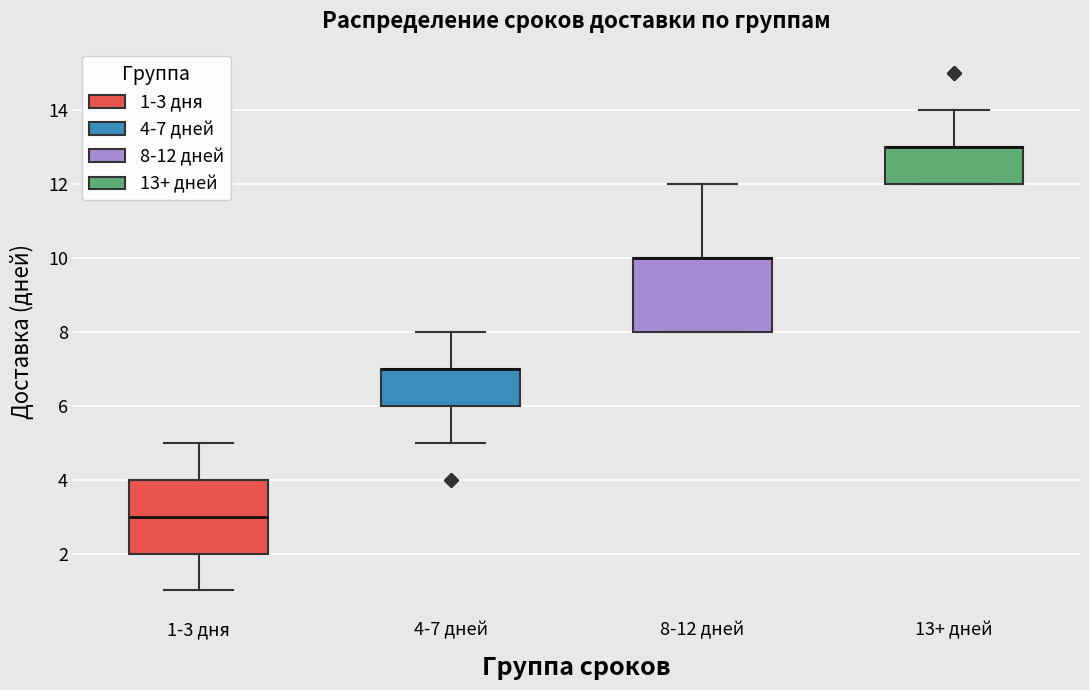

Reading left to right, read every box against the y-axis: the position of its median line, the range the box covers, and the ends of its whiskers. The values are not printed on the chart, so give them approximately, as read against the axis.

1-3 дня: median 3, box 2 to 4, whiskers 1 to 5
4-7 дней: median 7 (drawn on the box's upper edge), box 6 to 7, whiskers 5 to 8
8-12 дней: median 10 (drawn on the box's upper edge), box 8 to 10, whiskers 8 to 12
13+ дней: median 13 (drawn on the box's upper edge), box 12 to 13, whiskers 12 to 14